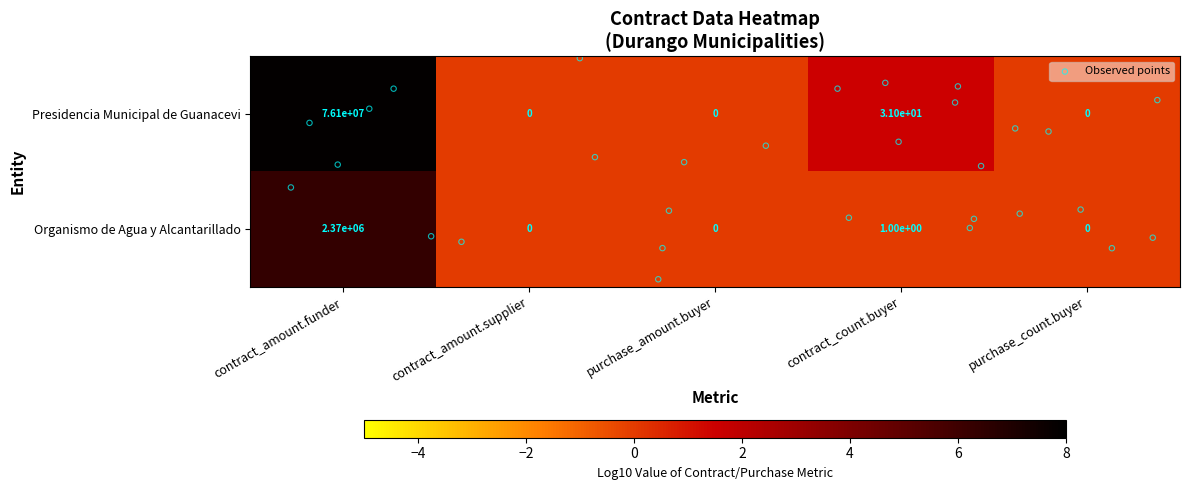

At contract_amount.funder, list the series in order from largest to smallest.

Presidencia Municipal de Guanacevi, Organismo de Agua y Alcantarillado